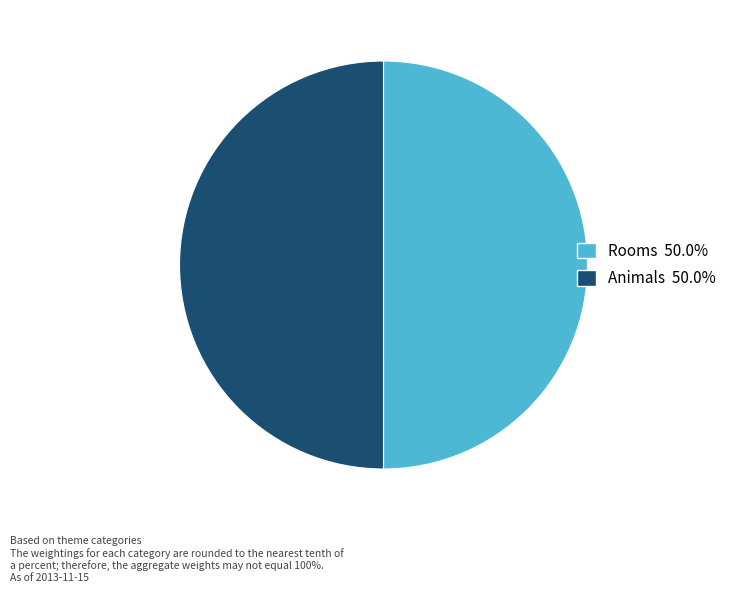

What is the ratio of the value at Animals 50.0% to the value at Rooms 50.0%?

1.0